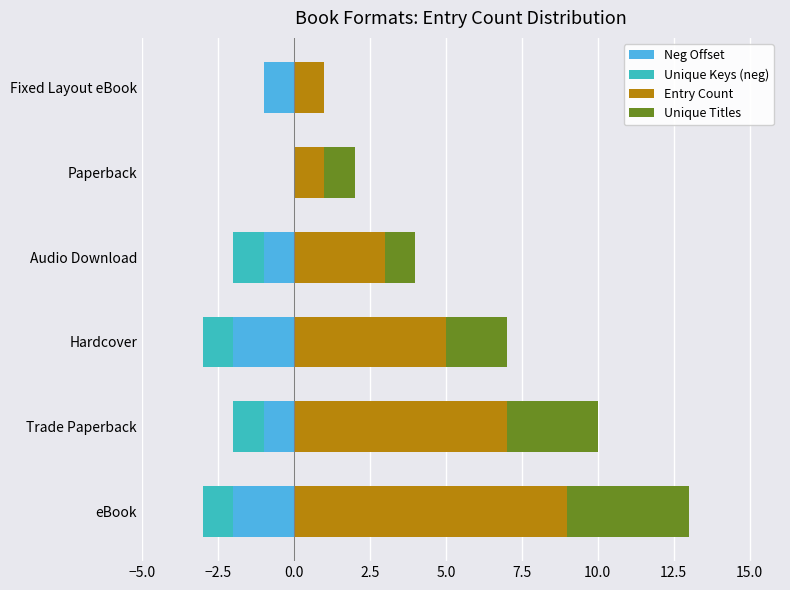

Which series has the largest total across all categories?

Entry Count